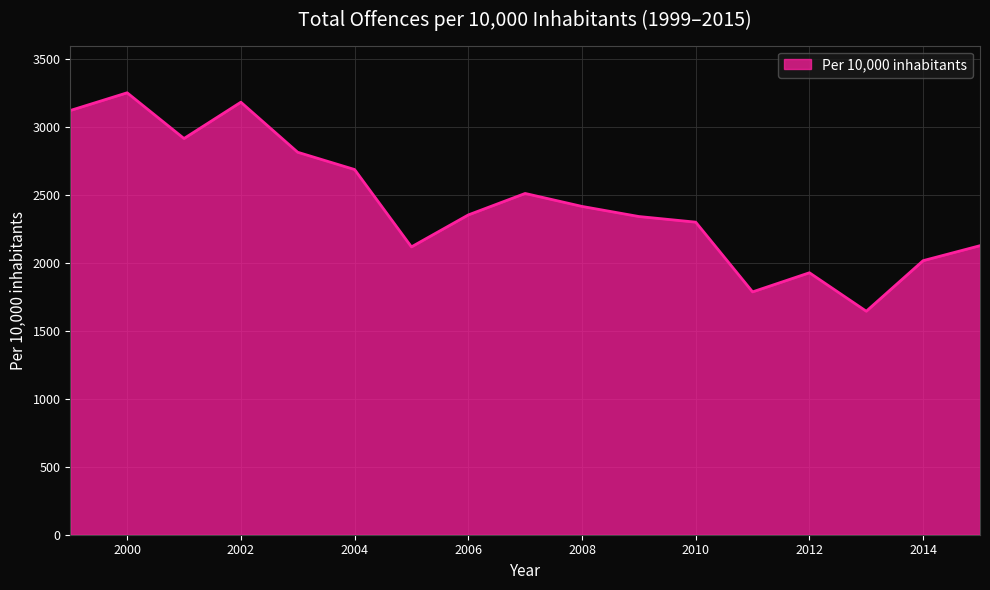

What is the minimum value shown in the chart?

1644.9